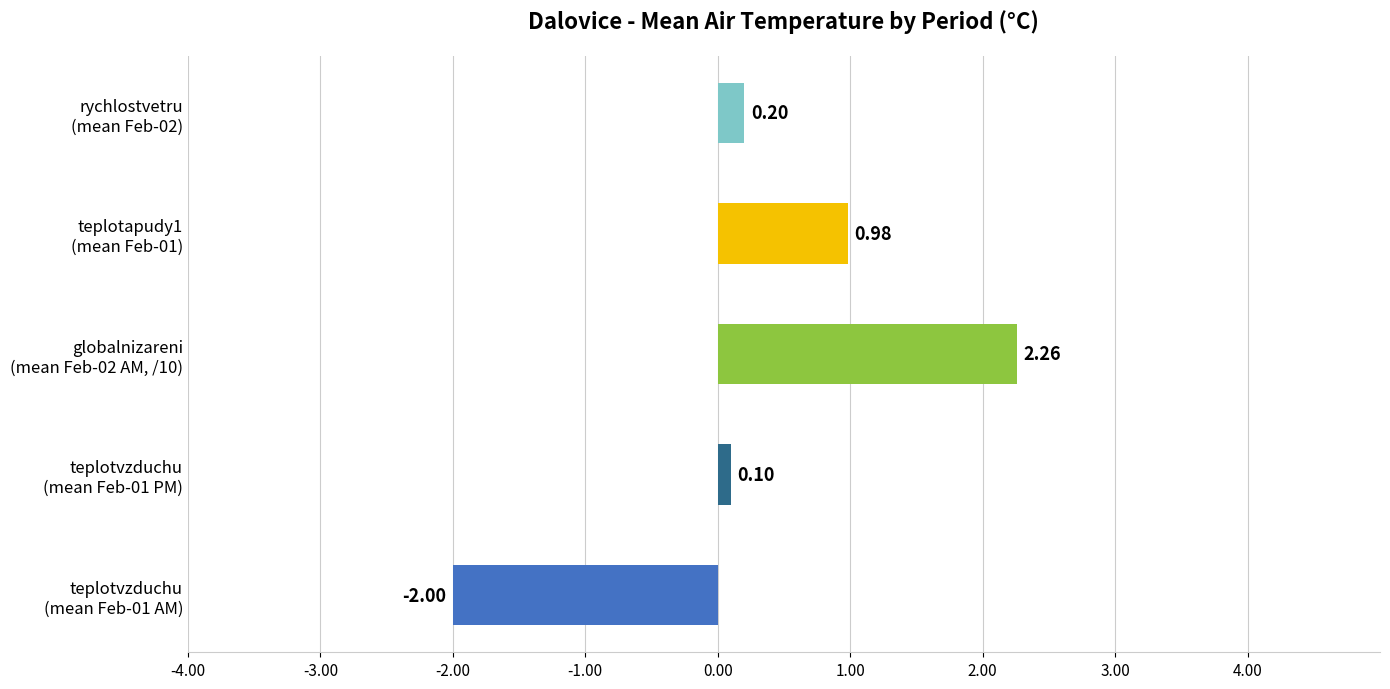

What is the difference between the maximum and minimum values?

4.3